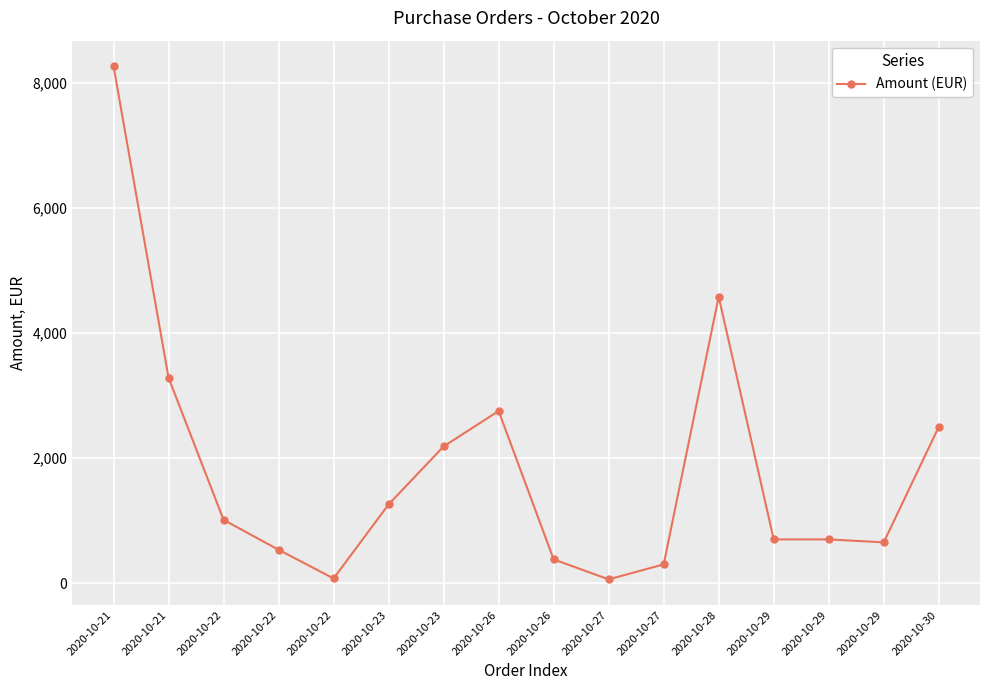

What is the smallest value displayed?

60.4